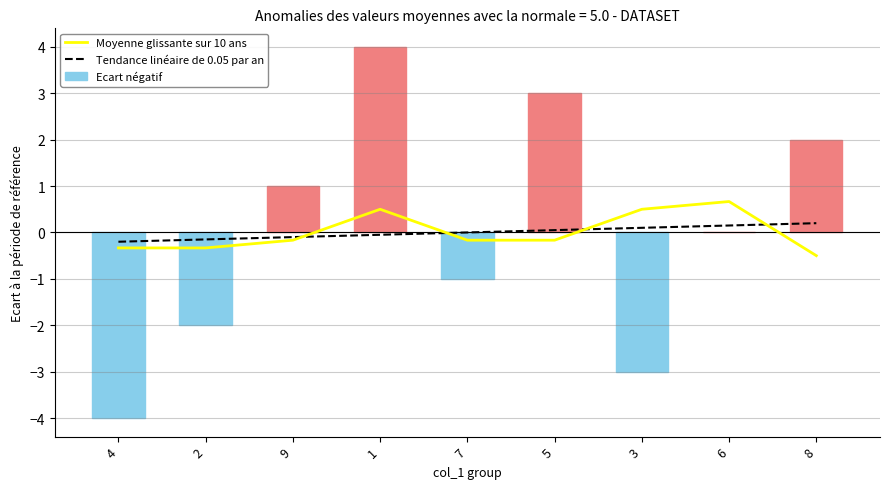

Reading left to right, extract all data points from this chart.

Moyenne glissante sur 10 ans: -0.3	-0.3	-0.2	0.5	-0.2	-0.2	0.5	0.7	-0.5
Tendance linéaire de 0.05 par an: -0.2	-0.1	-0.1	-0.0	0.0	0.1	0.1	0.2	0.2